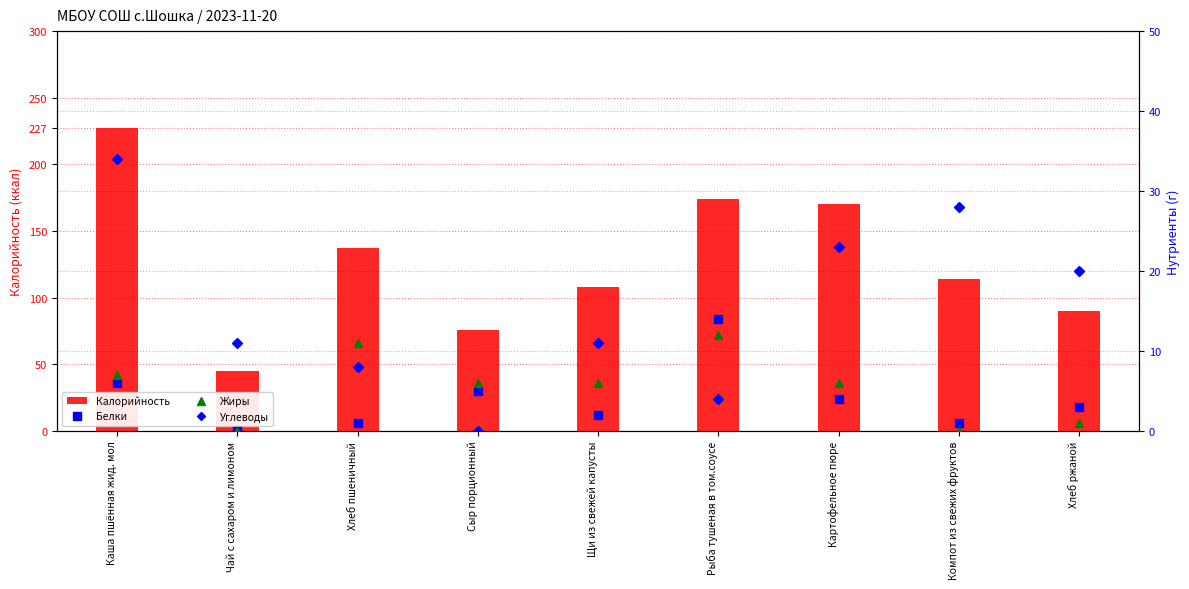

Which series changed the most between Сыр порционный and Компот из свежих фруктов?

Калорийность